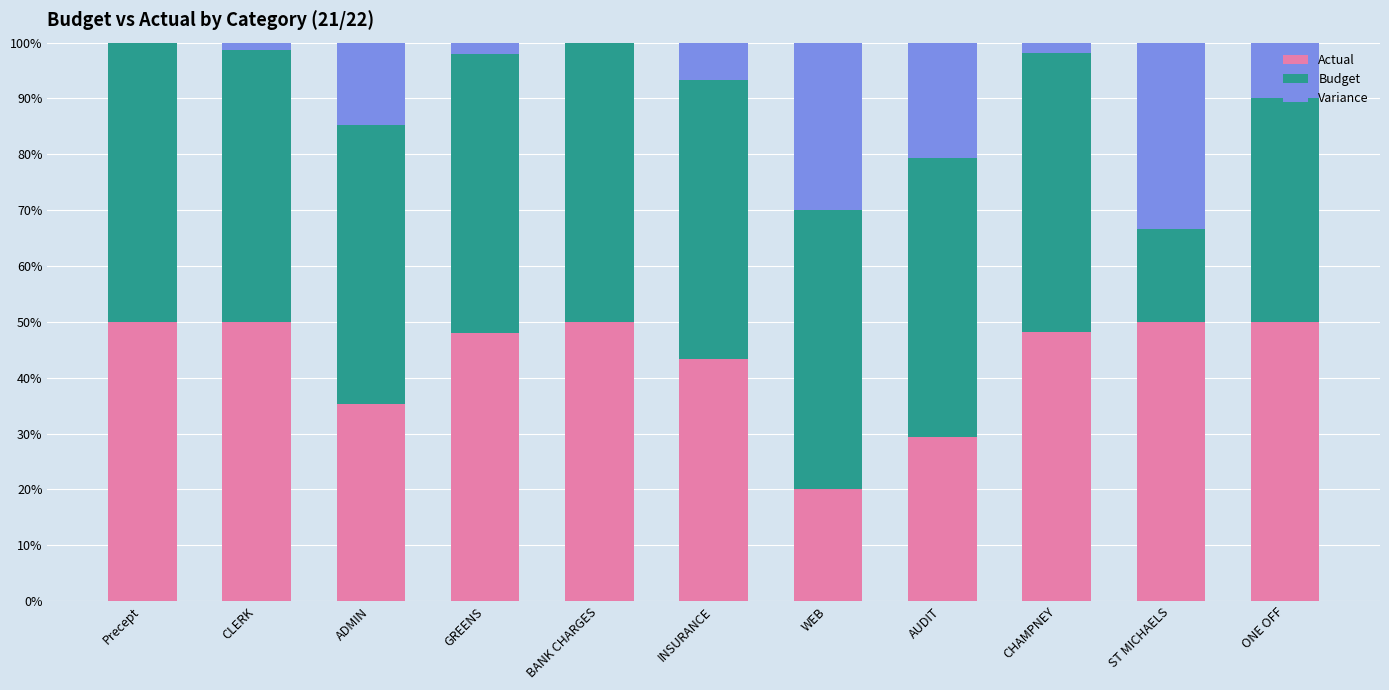

What is the total value across all series at Precept?

100.0